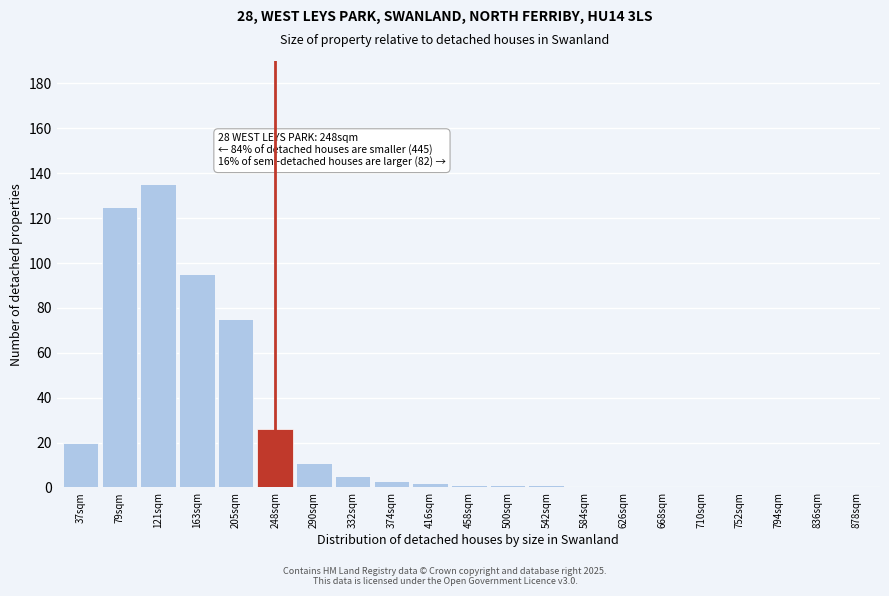

Reading left to right, list all the values displayed in this chart.

37sqm=20	79sqm=125	121sqm=135	163sqm=95	205sqm=75	248sqm=26	290sqm=11	332sqm=5	374sqm=3	416sqm=2	458sqm=1	500sqm=1	542sqm=1	584sqm=0	626sqm=0	668sqm=0	710sqm=0	752sqm=0	794sqm=0	836sqm=0	878sqm=0